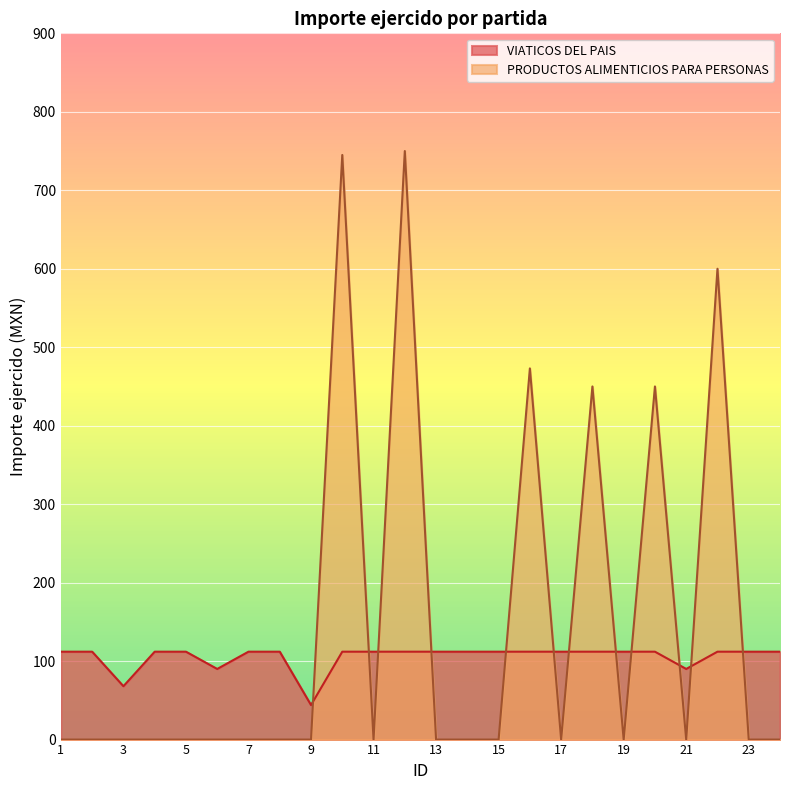

At which label is the value closest to 78?

3